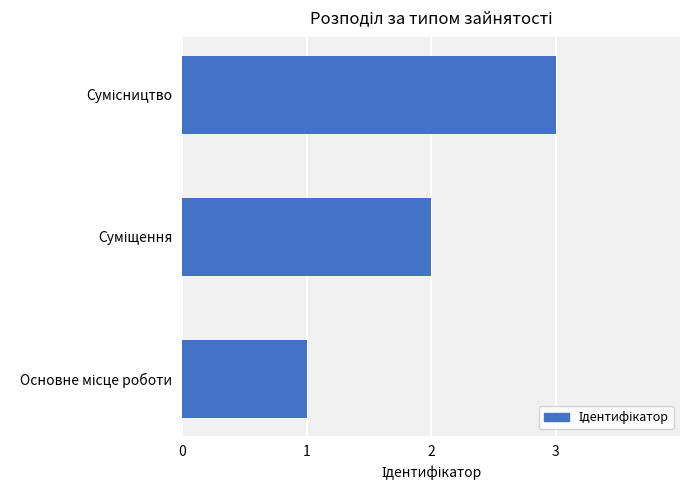

Are the bars grouped side by side (vs. stacked)?

No